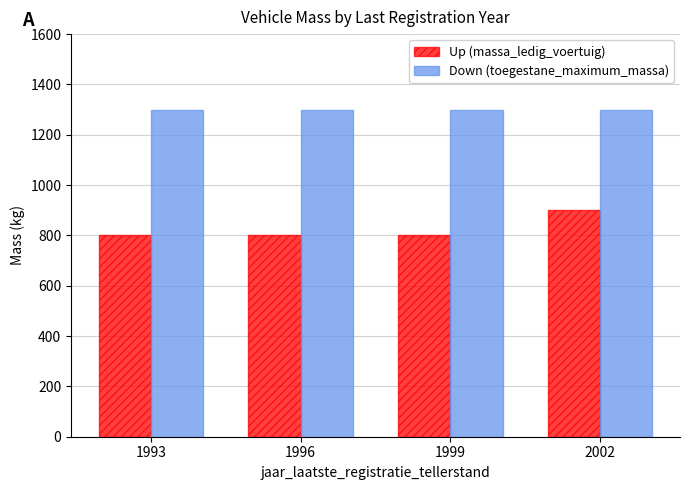

What is the difference between the highest and lowest values at 1999?

500